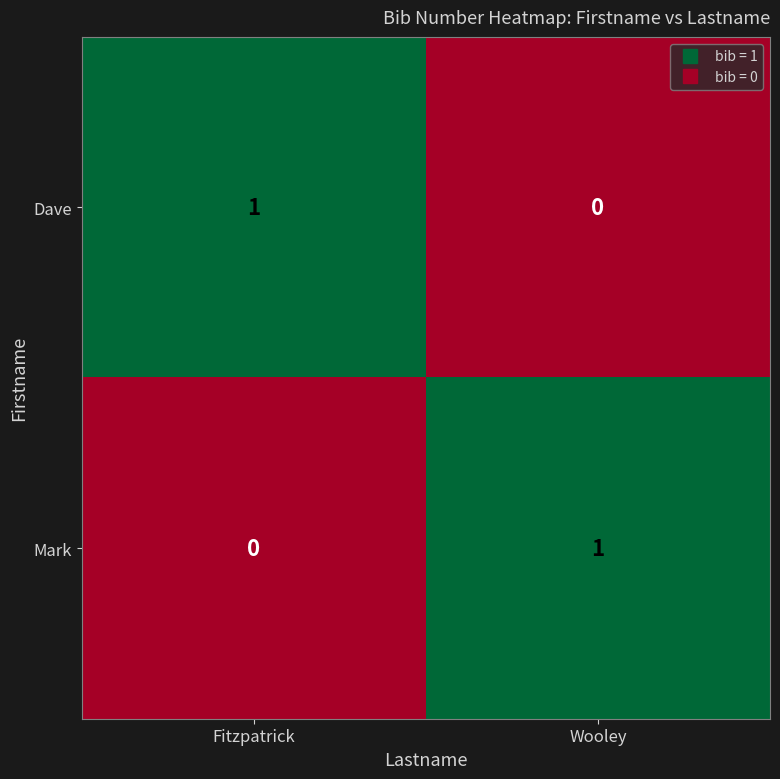

Reading right to left, transcribe all the data shown in this chart.

Dave: Wooley=0	Fitzpatrick=1
Mark: Wooley=1	Fitzpatrick=0